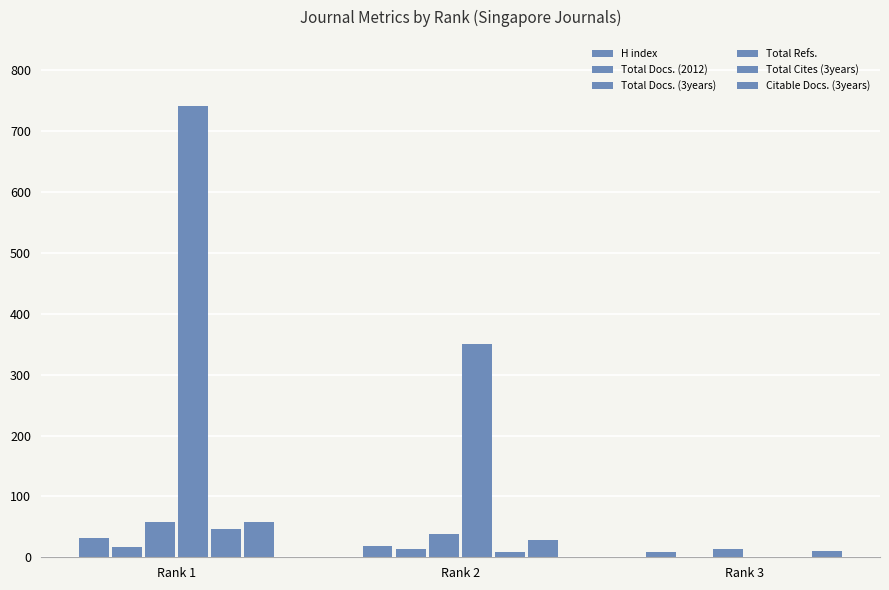

What value does the Citable Docs. (3years) series have at Rank 1?

58